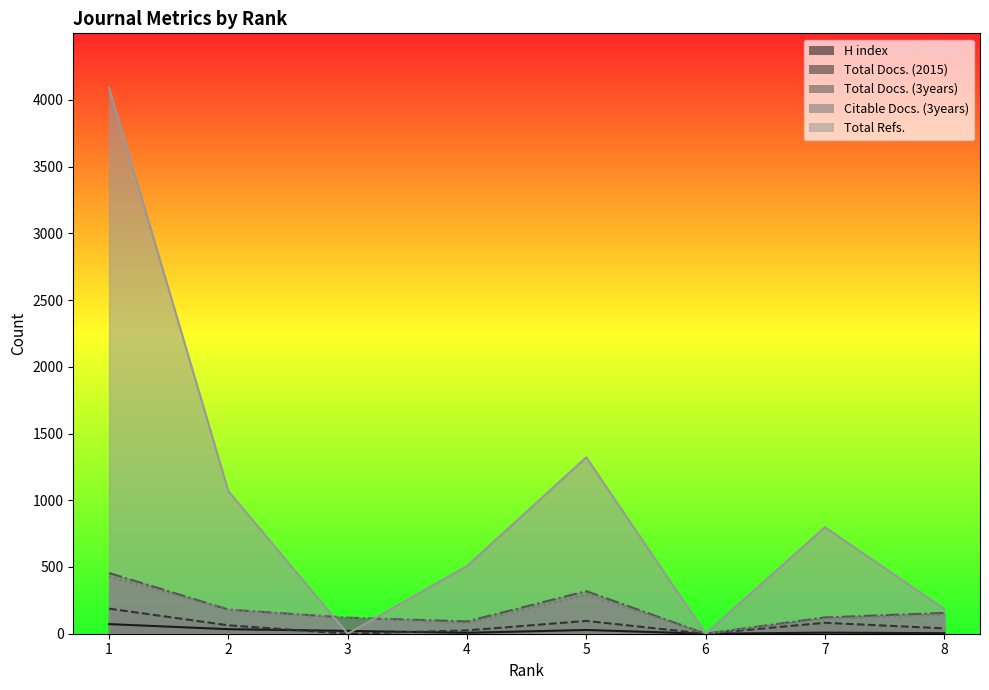

Reading left to right, transcribe all the data shown in this chart.

H index: 1=72	2=34	3=21	4=7	5=28	6=0	7=8	8=4
Total Docs. (2015): 1=188	2=63	3=0	4=25	5=96	6=0	7=82	8=40
Total Docs. (3years): 1=455	2=181	3=120	4=92	5=319	6=0	7=122	8=156
Citable Docs. (3years): 1=430	2=178	3=120	4=79	5=293	6=0	7=112	8=143
Total Refs.: 1=4090	2=1068	3=0	4=507	5=1322	6=0	7=798	8=186